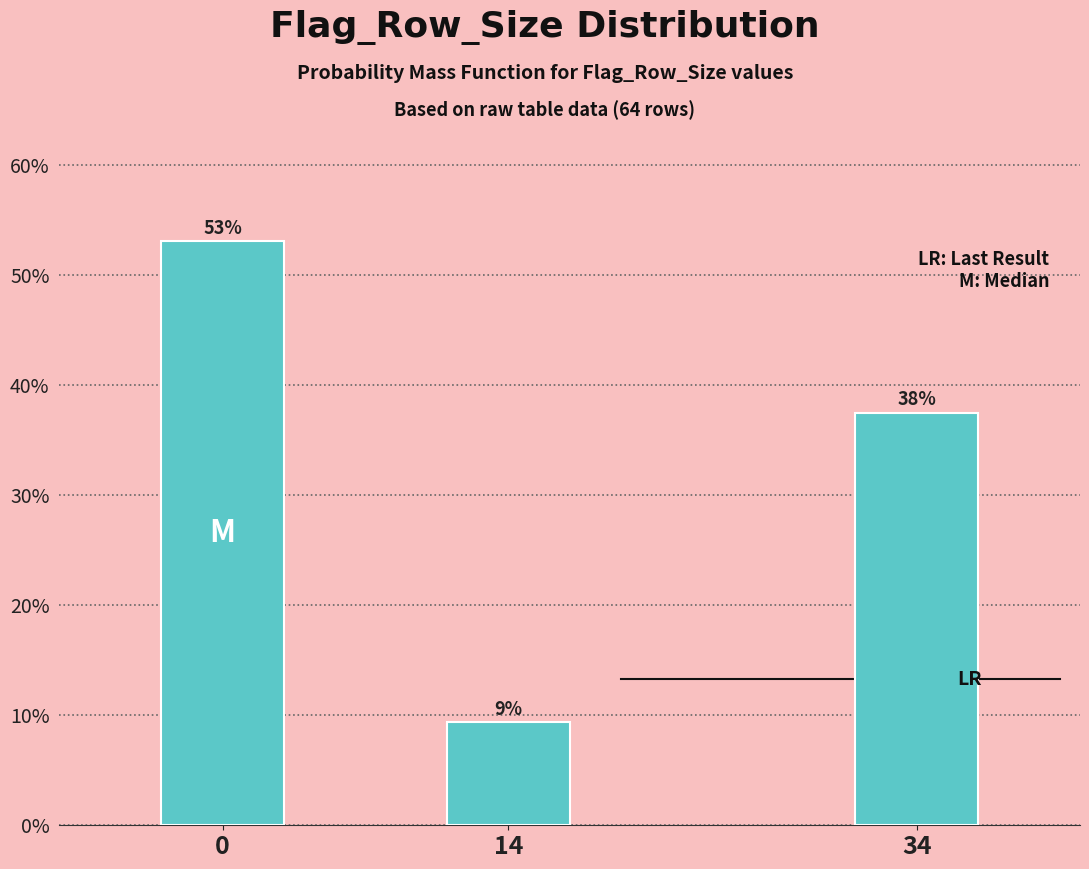

How many bars are there in total?

3